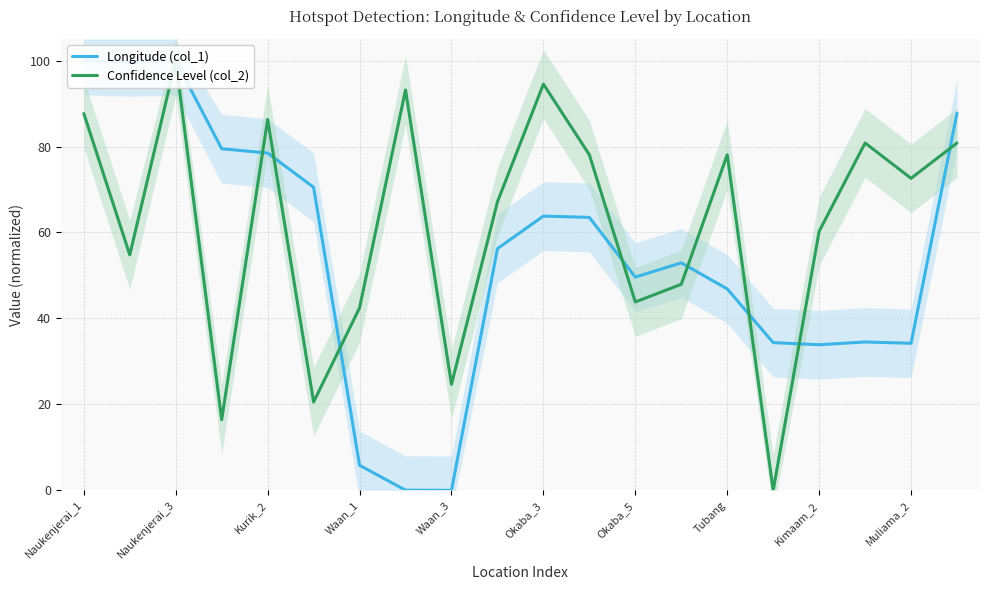

Does the chart display data point markers on the line(s)?

No